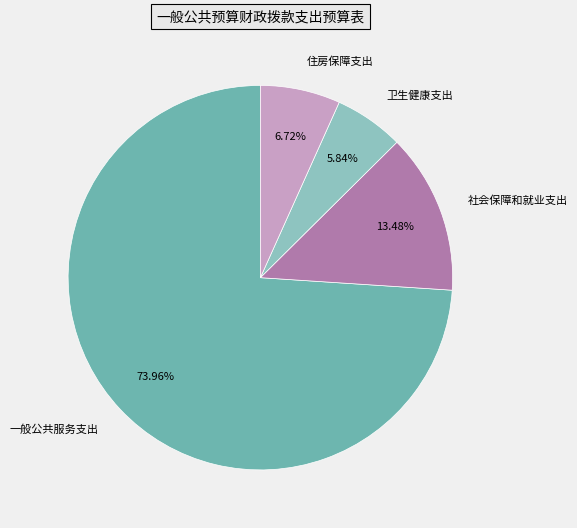

To the nearest percent, what is the difference between the 社会保障和就业支出 and 卫生健康支出 slice percentages?

8%